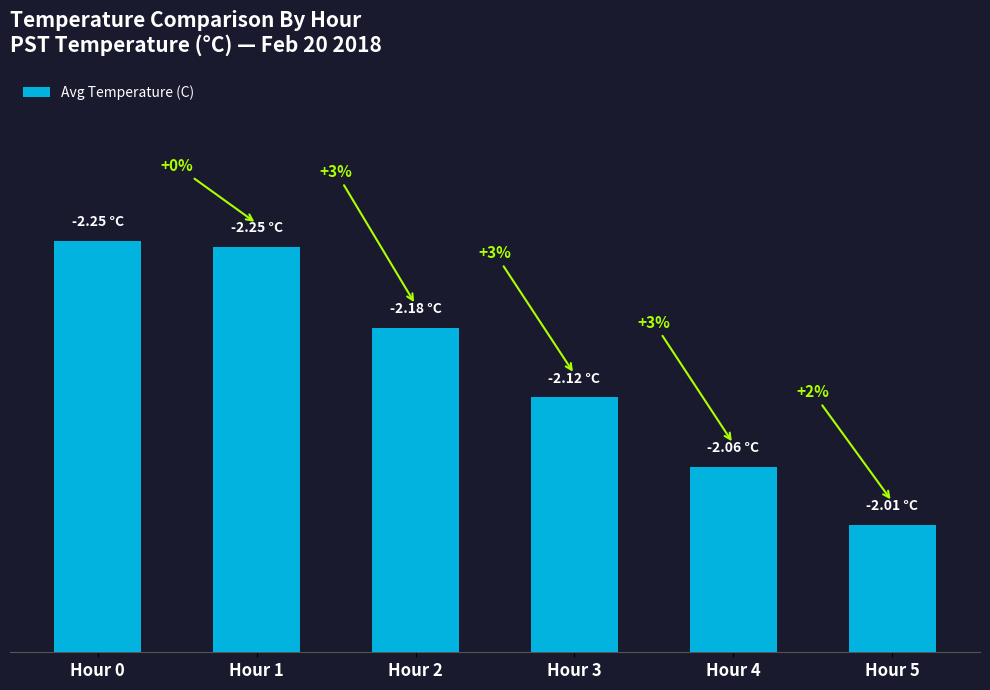

Are the bars horizontal?

No